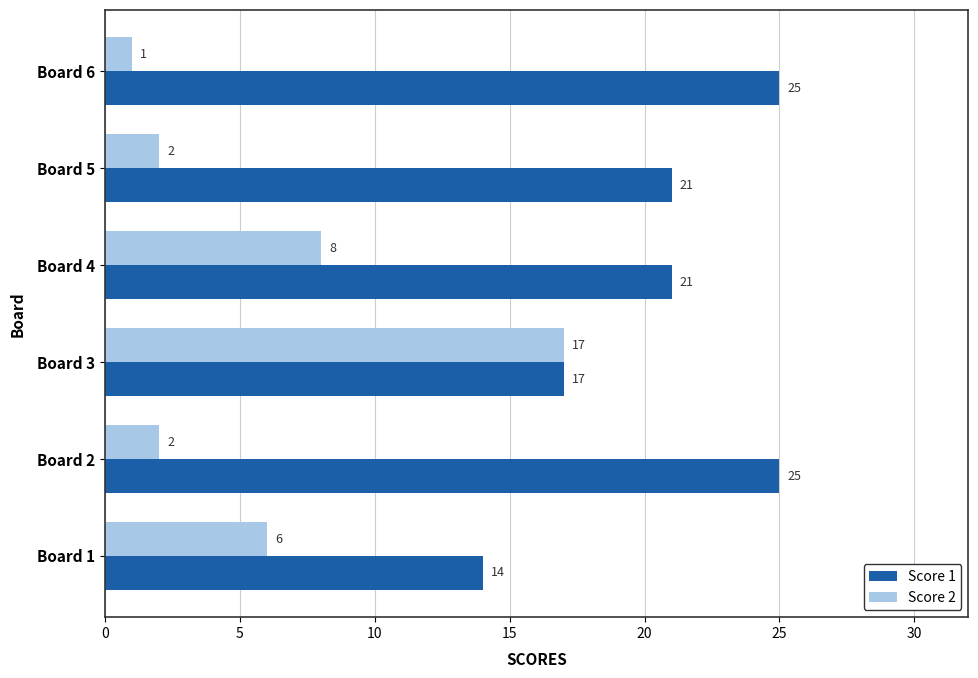

At which label does Score 2 reach its minimum?

Board 6